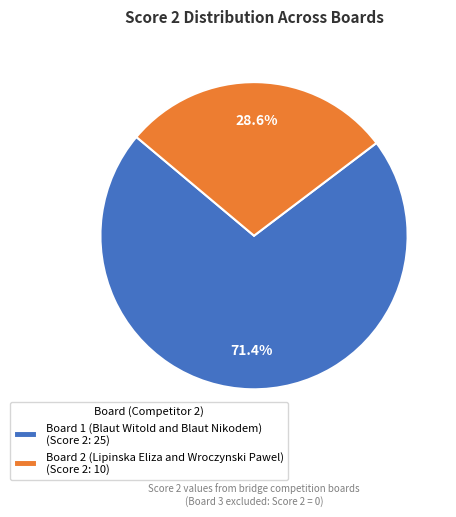

What is the largest slice in the pie chart?

Board 1 (Blaut Witold and Blaut Nikodem) (Score 2: 25)